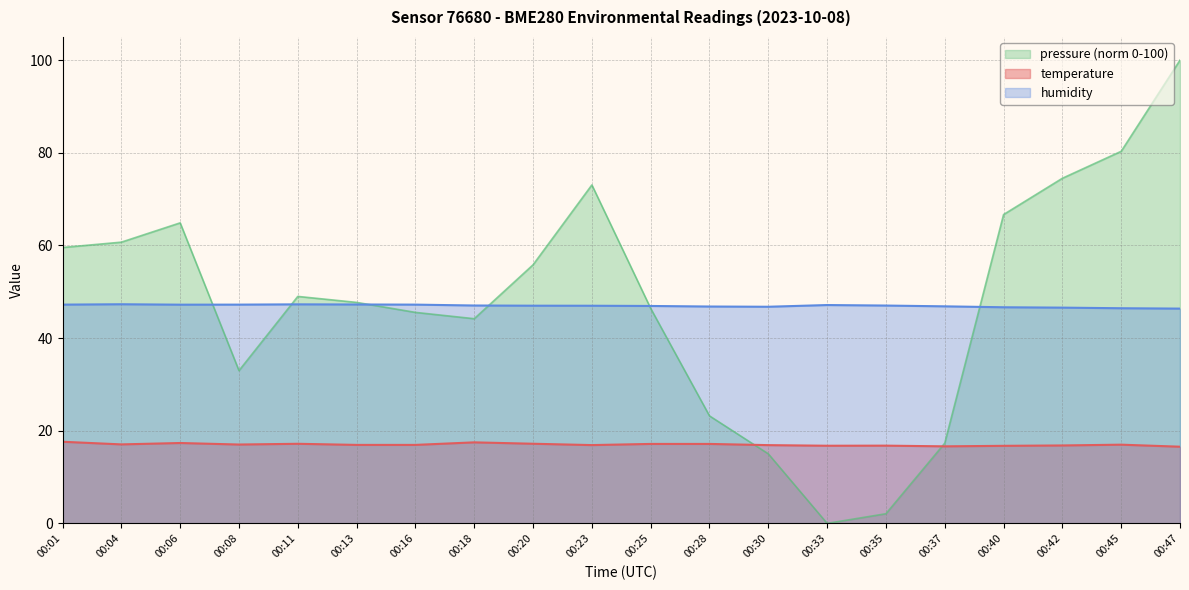

Where does the humidity series first go above 47?

00:01